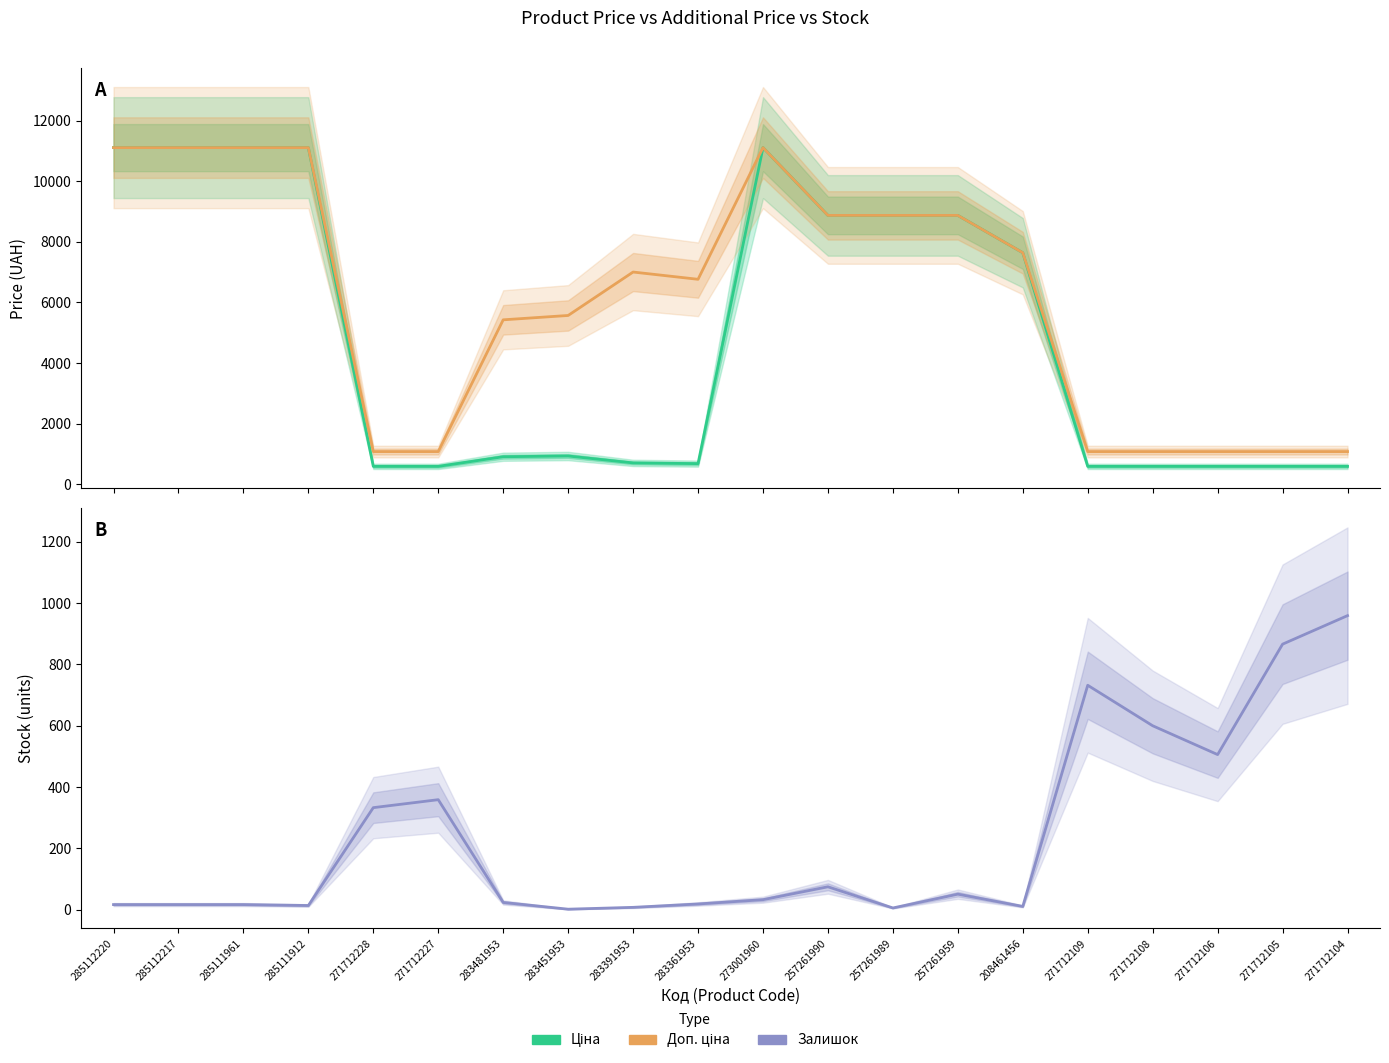

List the labels in order of Ціна value, largest first.

285112220, 285112217, 285111961, 285111912, 273001960, 257261990, 257261989, 257261959, 208461456, 283451953, 283481953, 283391953, 283361953, 271712228, 271712227, 271712109, 271712108, 271712106, 271712105, 271712104